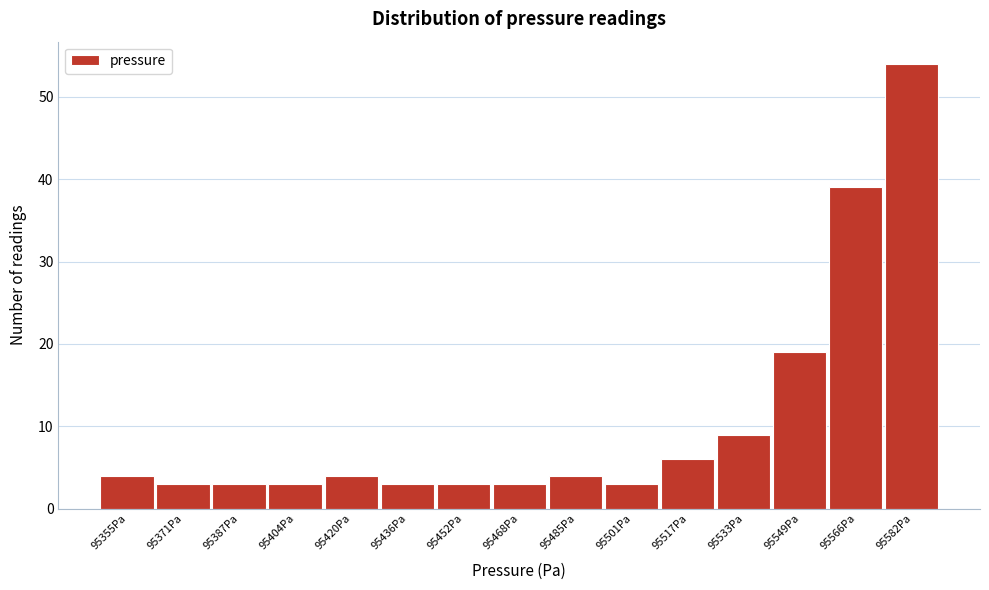

Reading right to left, transcribe all the data shown in this chart.

54	39	19	9	6	3	4	3	3	3	4	3	3	3	4